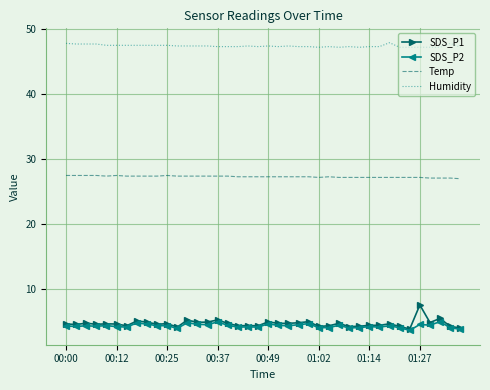

True or false: Temp and SDS_P1 intersect in this chart.

False